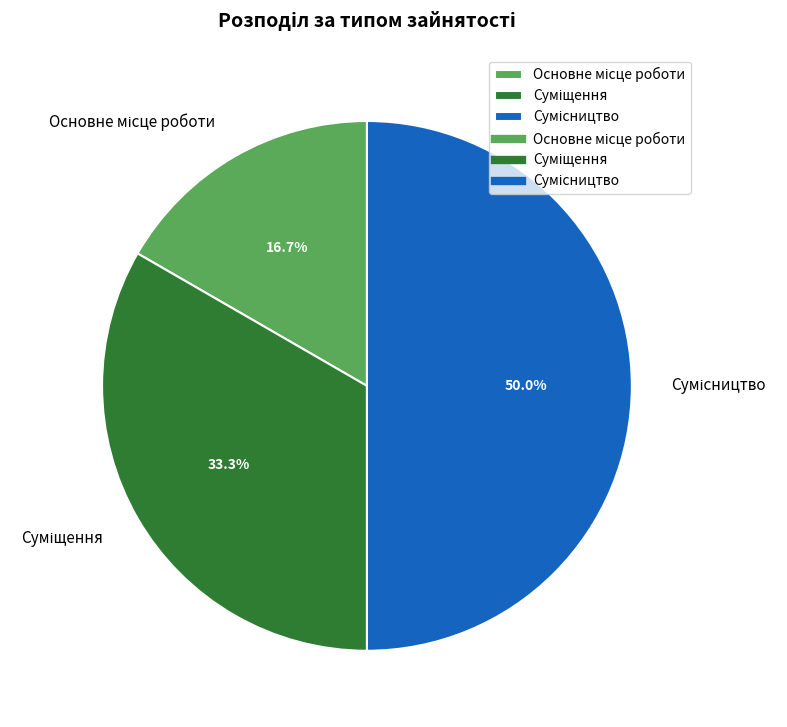

How many segments does this pie chart have?

3